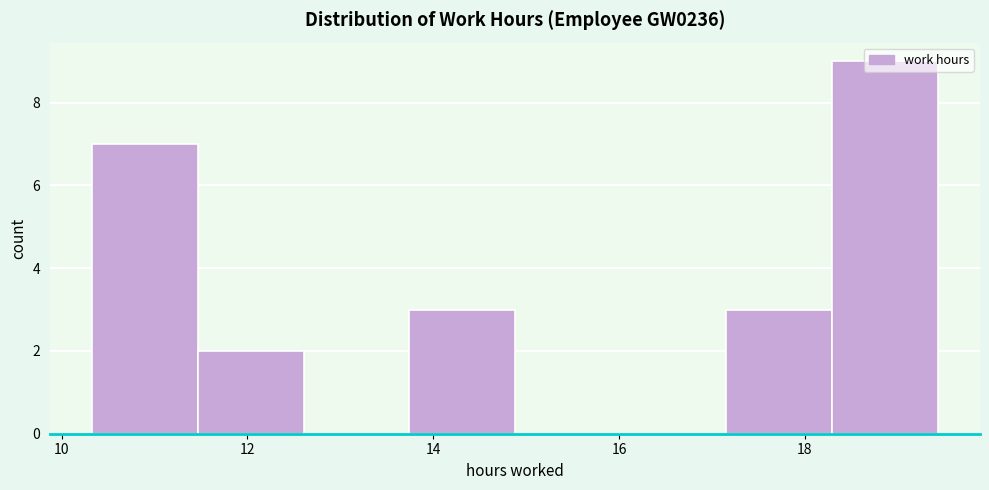

What is the height of the bar covering 18.2 to 19.4 on the x-axis? Neither the bar edges nor the heights are printed on the chart, so give them approximately, as read against the axes.

9